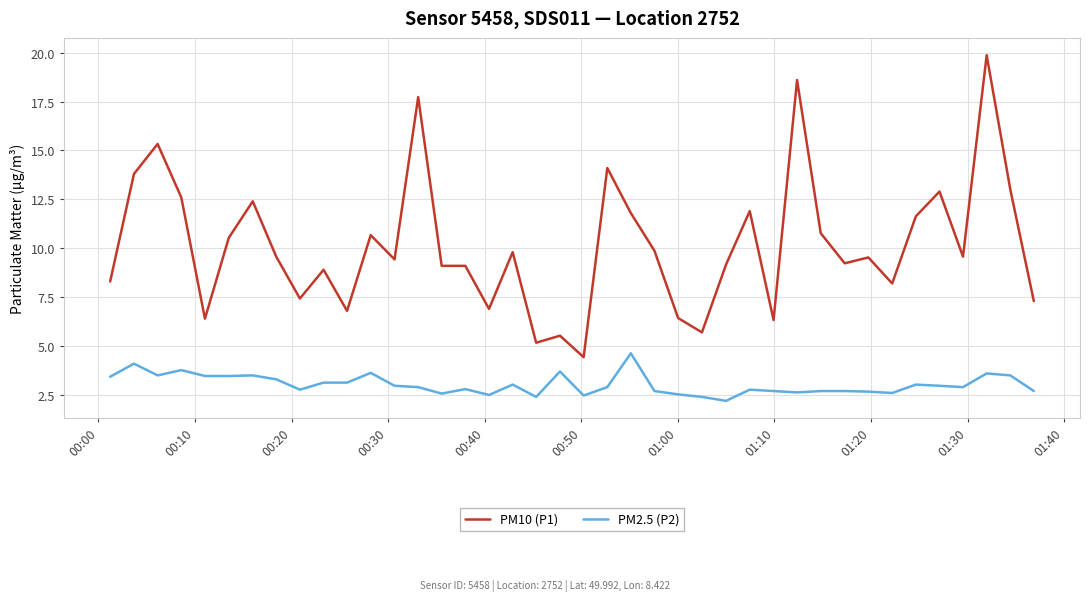

Which series has the largest total across all categories?

PM10 (P1)